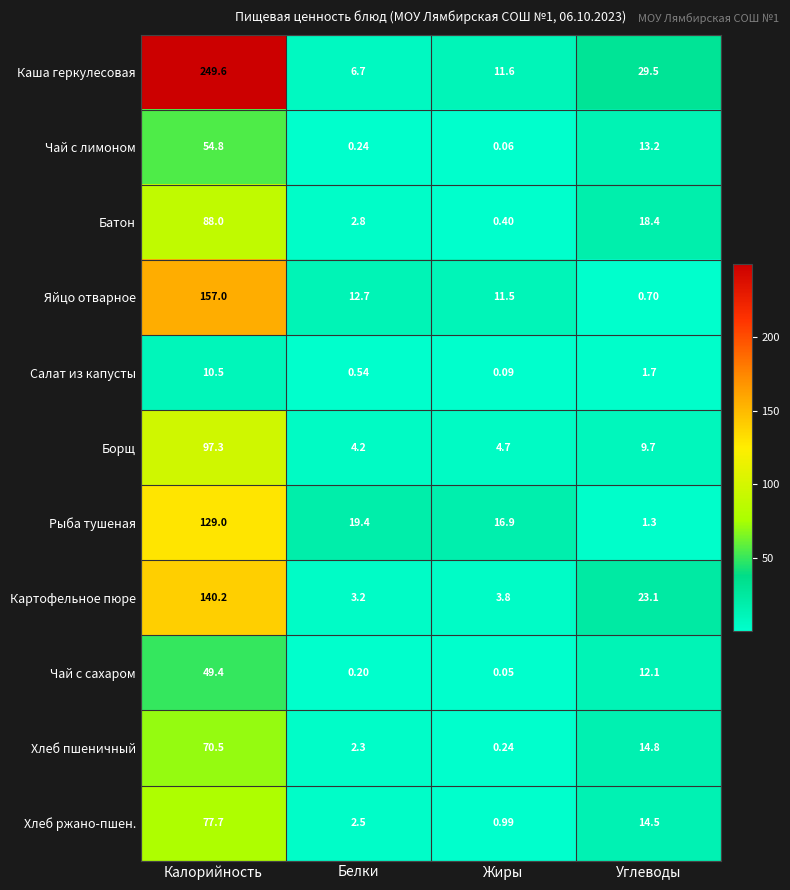

Where is Хлеб ржано-пшен. nearest to the value 39?

Углеводы